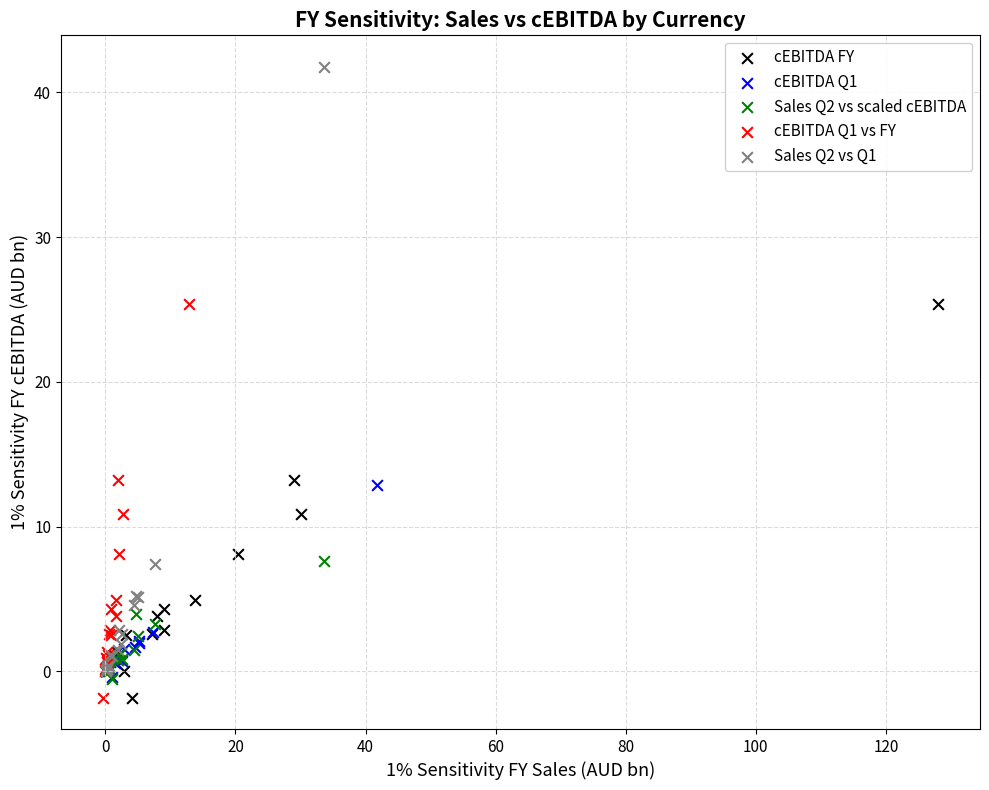

Which series has the widest spread of Y values?

Sales Q2 vs Q1